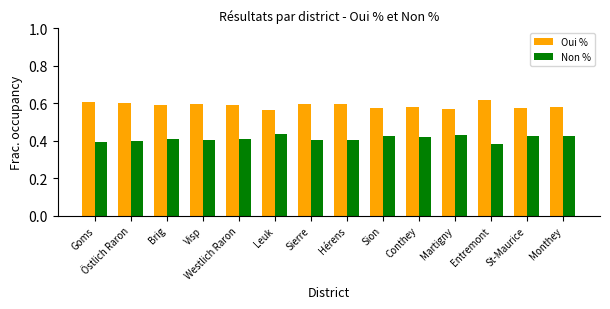

What position from the left is Sierre?

7